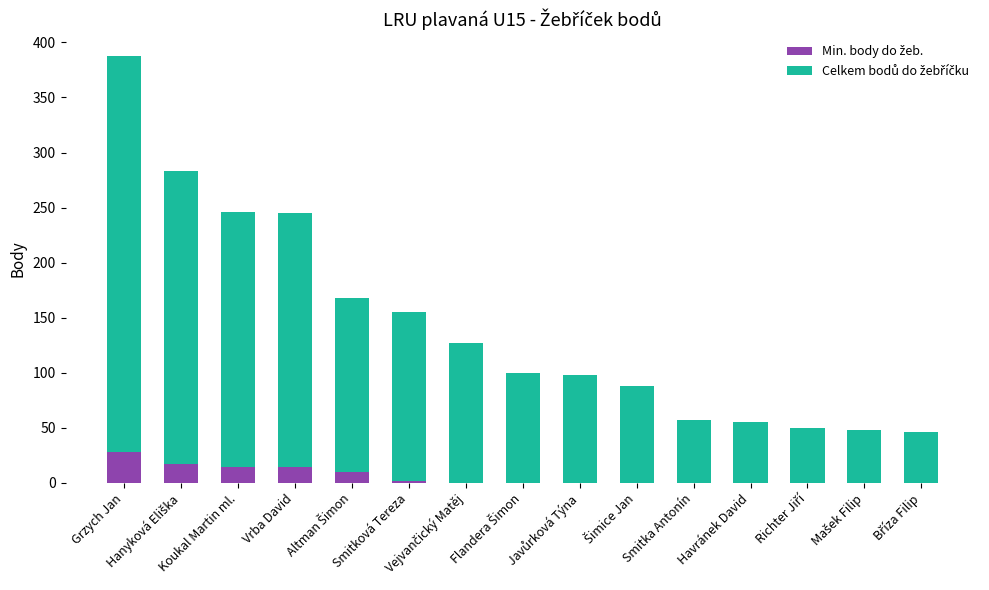

Does the chart contain stacked bars?

Yes